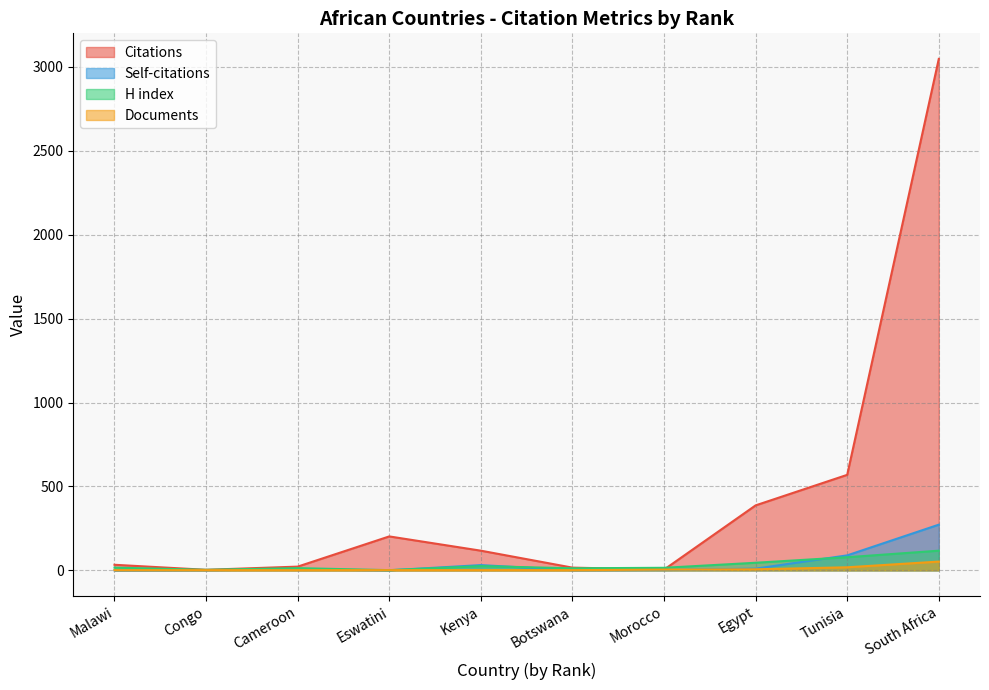

Where is the first local maximum for H index?

Cameroon